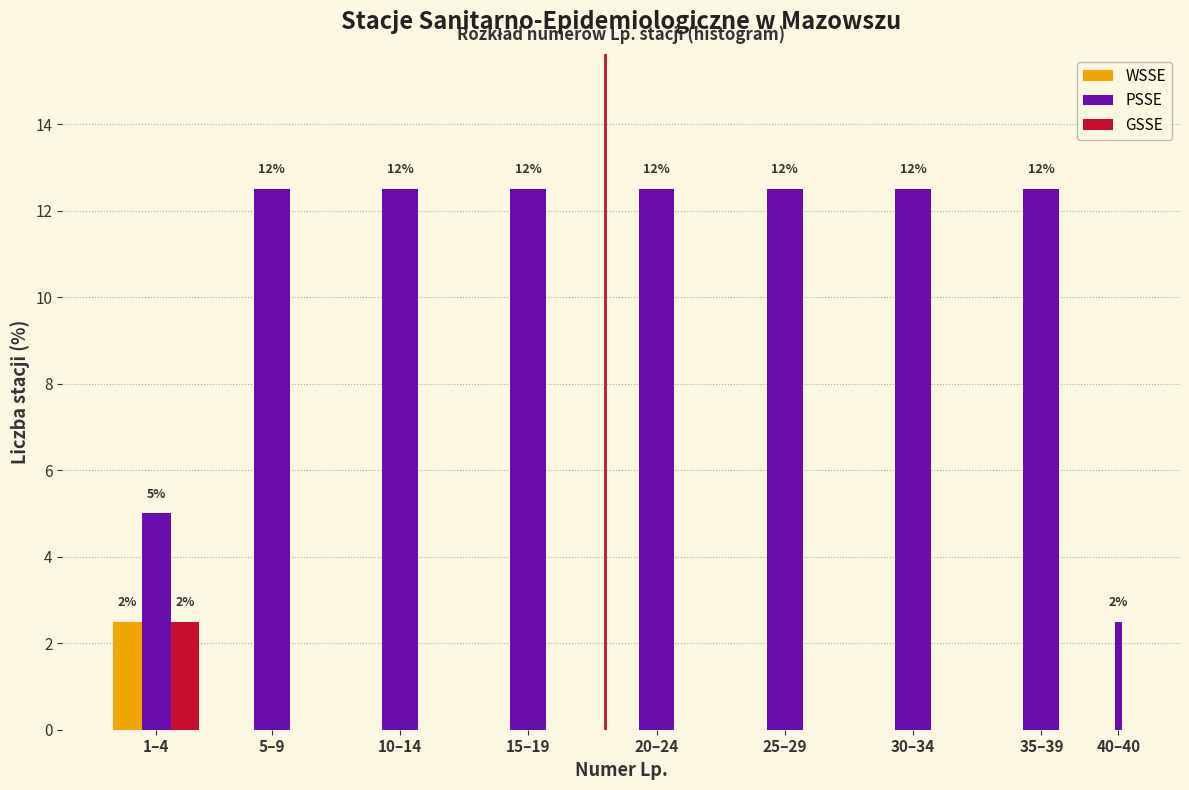

Reading left to right, what are all the values shown in this chart?

WSSE: 1–4=2.5	5–9=0.0	10–14=0.0	15–19=0.0	20–24=0.0	25–29=0.0	30–34=0.0	35–39=0.0	40–40=0.0
PSSE: 1–4=5.0	5–9=12.5	10–14=12.5	15–19=12.5	20–24=12.5	25–29=12.5	30–34=12.5	35–39=12.5	40–40=2.5
GSSE: 1–4=2.5	5–9=0.0	10–14=0.0	15–19=0.0	20–24=0.0	25–29=0.0	30–34=0.0	35–39=0.0	40–40=0.0